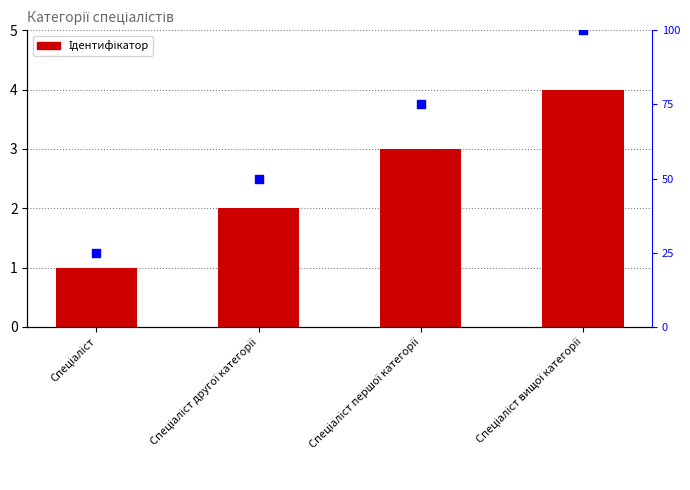

Which series contains the lowest Y value?

Ідентифікатор